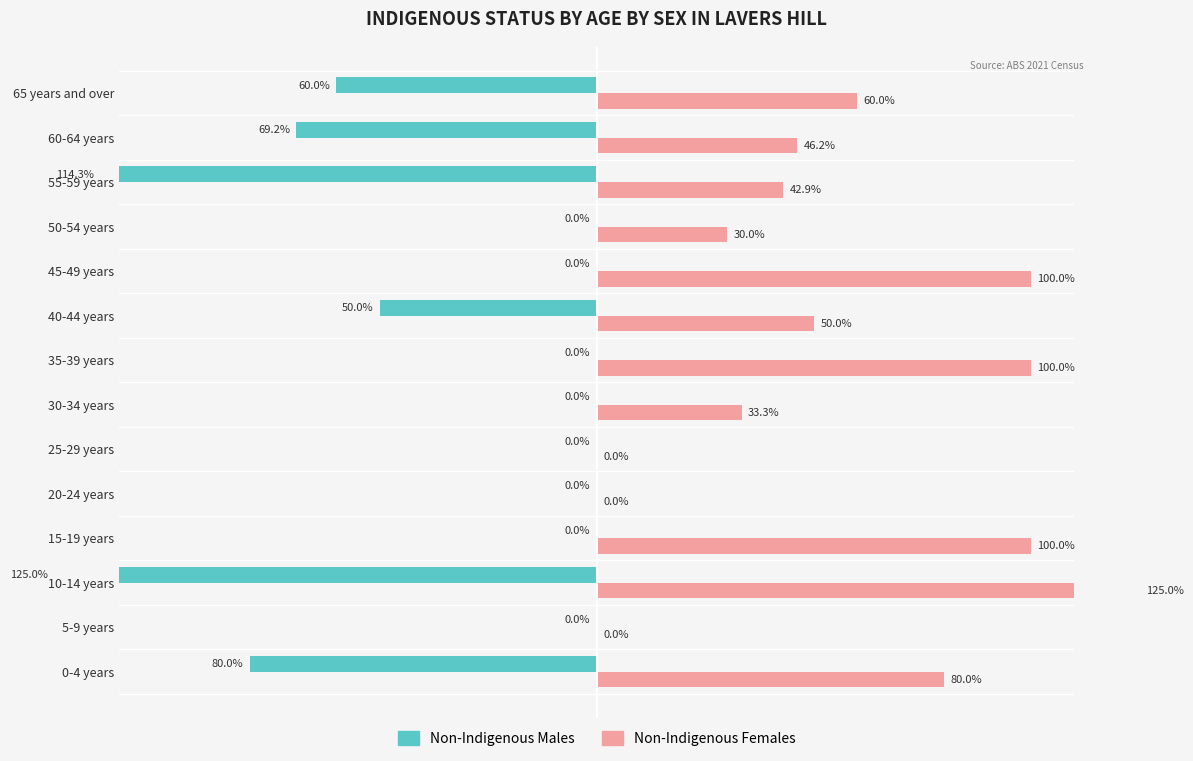

The Non-Indigenous Males series shows -71.6 at 5-9 years. True or false?

False